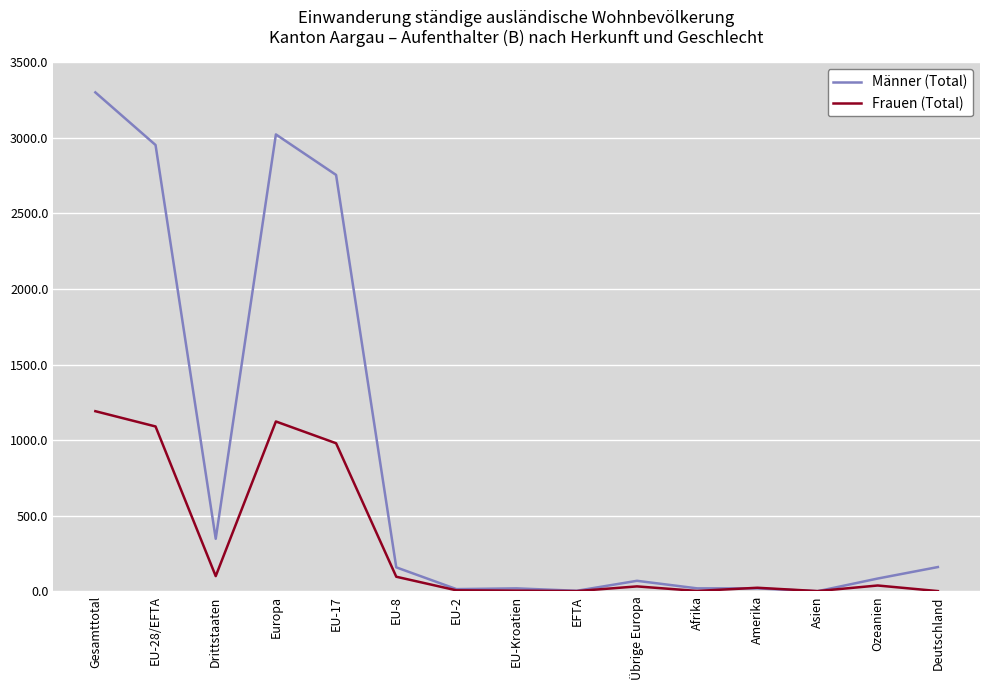

At which label is Männer (Total) closest to 1651?

EU-17